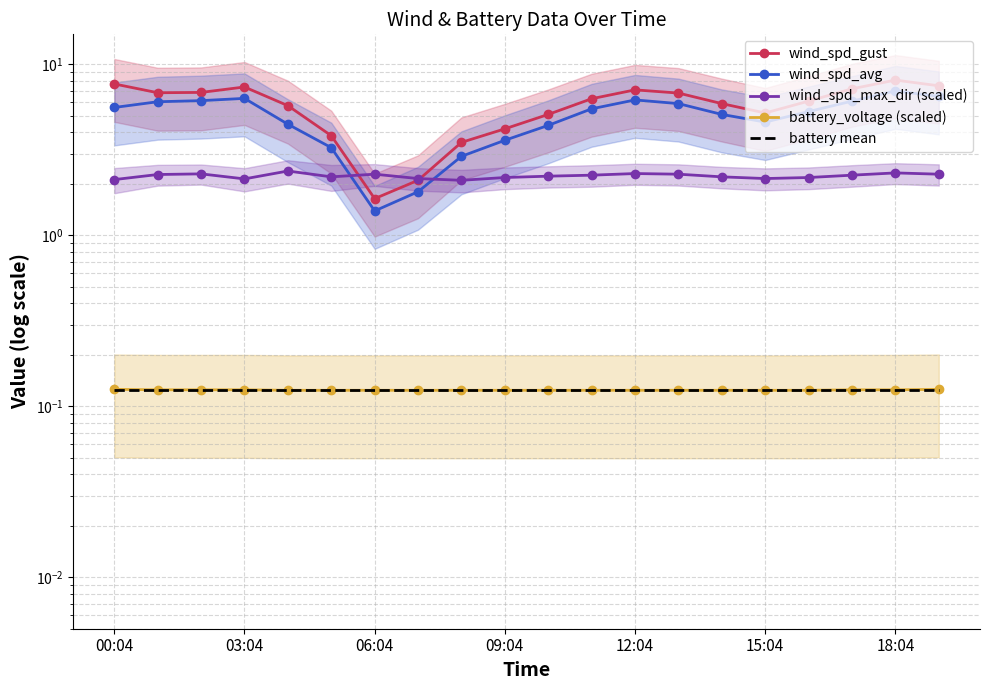

True or false: battery_voltage (scaled) and wind_spd_gust cross at least once.

False